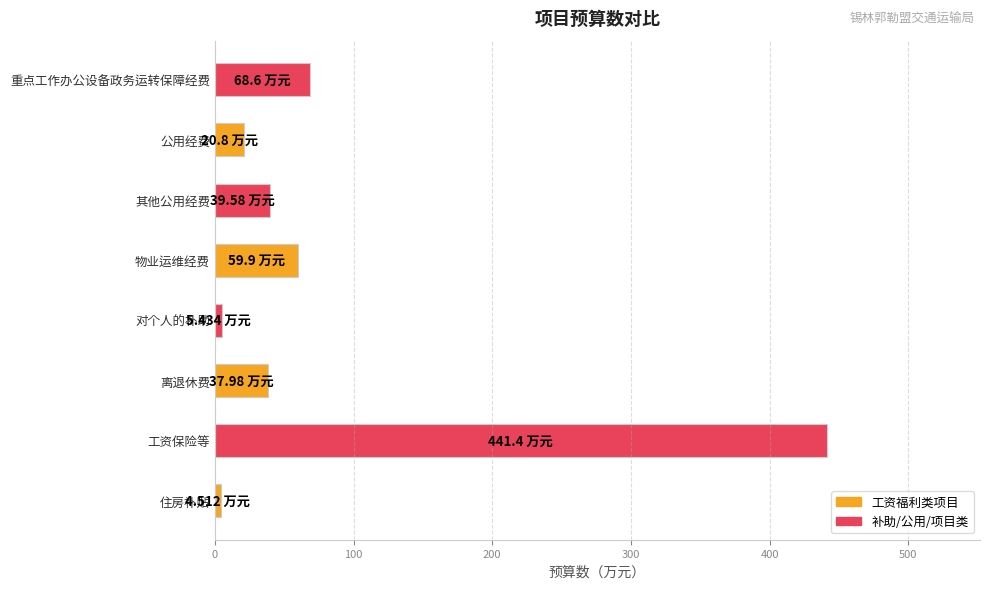

At which category does the chart reach its peak across all series?

工资保险等